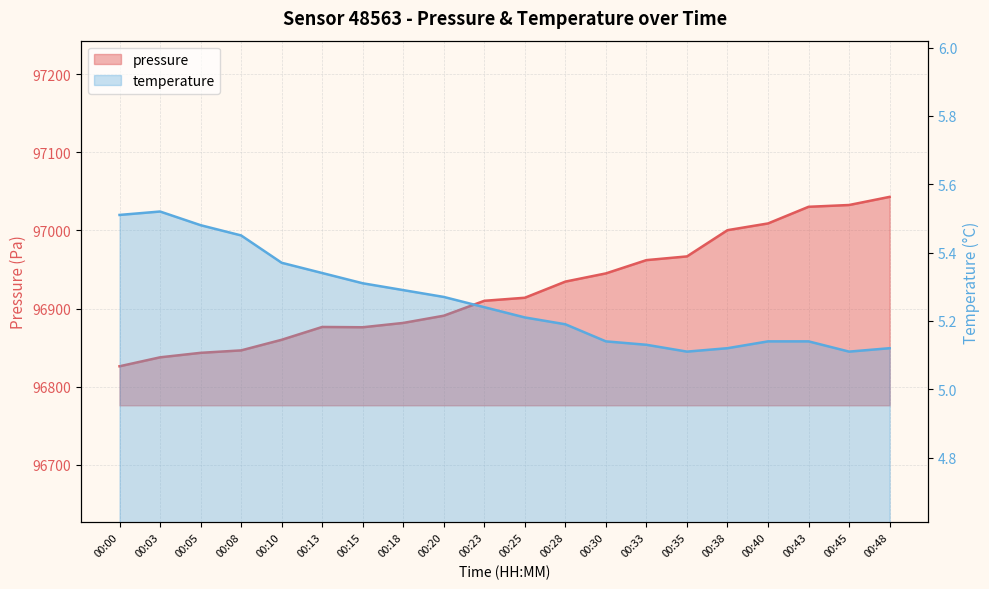

What is the spread (max minus min) of values at 00:43?

97025.2